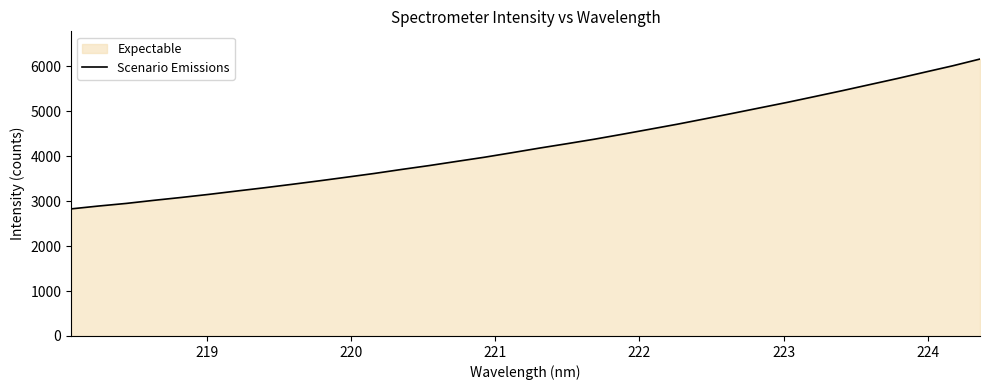

Reading right to left, what are all the values shown in this chart?

6159.9	6008.2	5868.5	5727.2	5592.2	5457.0	5326.4	5196.7	5073.7	4950.5	4829.5	4710.1	4598.0	4486.4	4377.9	4277.4	4179.6	4076.7	3975.9	3884.0	3790.9	3704.9	3614.9	3532.2	3450.5	3372.0	3295.7	3223.3	3149.6	3081.1	3016.7	2948.1	2890.3	2826.6